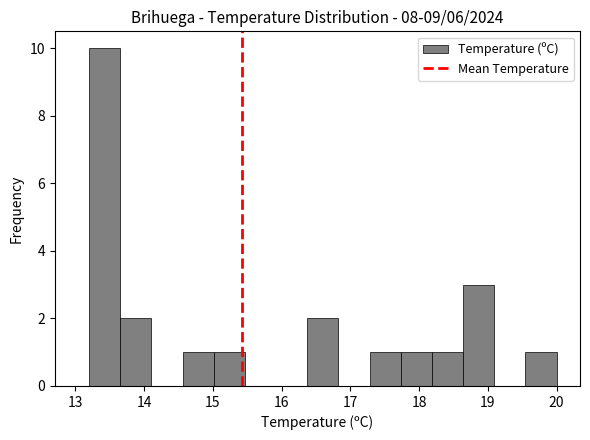

Reading left to right, transcribe this chart: for each bar, give the range it covers on the x-axis and its height. Neither the bar edges nor the heights are printed on the chart, so give them approximately, as read against the axes.

13.2 to 13.7: 10
13.7 to 14.1: 2
14.1 to 14.6: 0
14.6 to 15.0: 1
15.0 to 15.5: 1
15.5 to 15.9: 0
15.9 to 16.4: 0
16.4 to 16.8: 2
16.8 to 17.3: 0
17.3 to 17.7: 1
17.7 to 18.2: 1
18.2 to 18.6: 1
18.6 to 19.1: 3
19.1 to 19.5: 0
19.5 to 20.0: 1